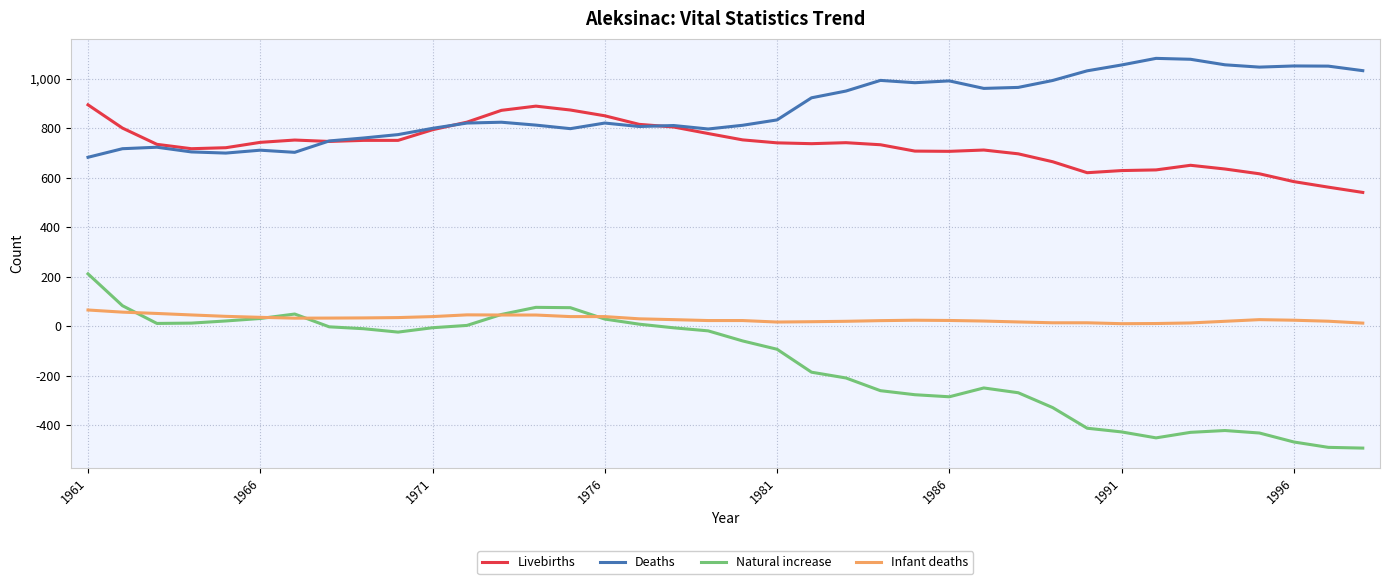

What is the difference between the second highest and minimum values in the Livebirths series?

348.7